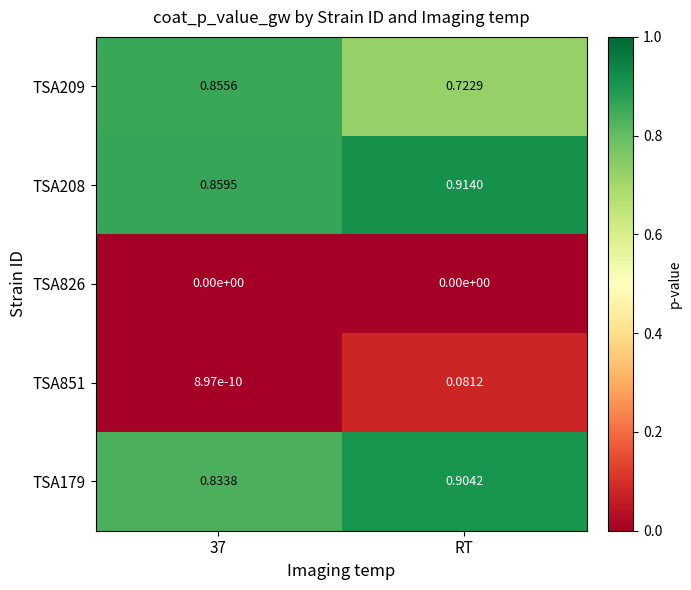

Which series has the widest spread of values?

TSA209